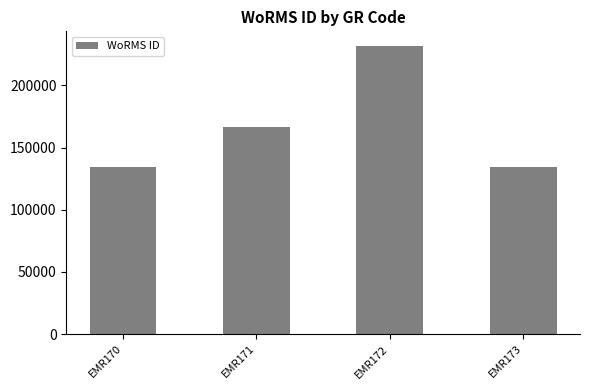

Where is the data nearest to the value 182968?

EMR171